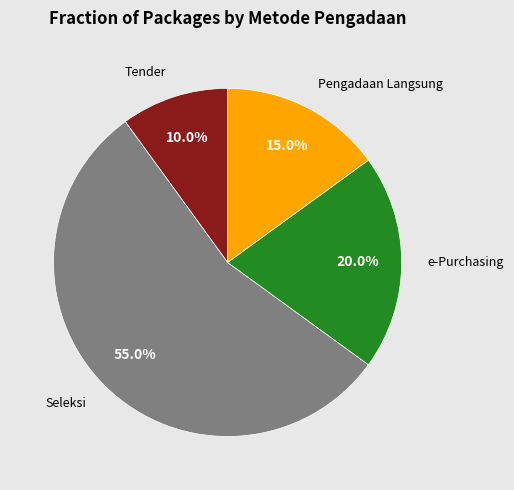

True or false: e-Purchasing accounts for 1% of the total.

False